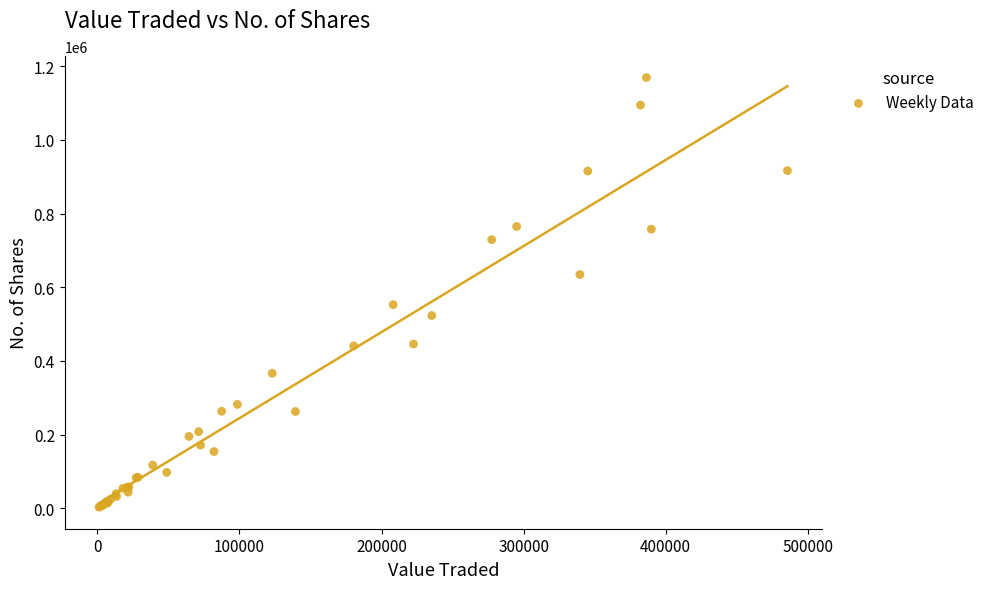

What Y value in the scatter plot is closest to 586142?

552999